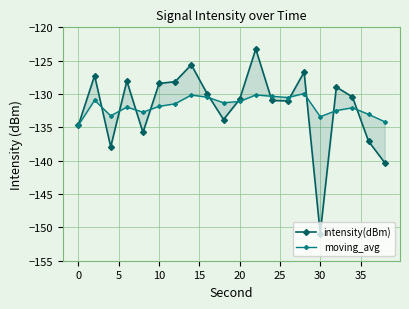

How many intersections are there between moving_avg and intensity(dBm)?

11